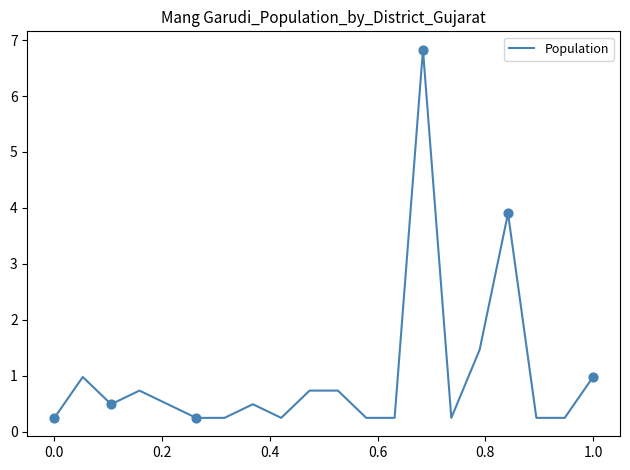

What is the difference between the maximum and minimum values?

6.6